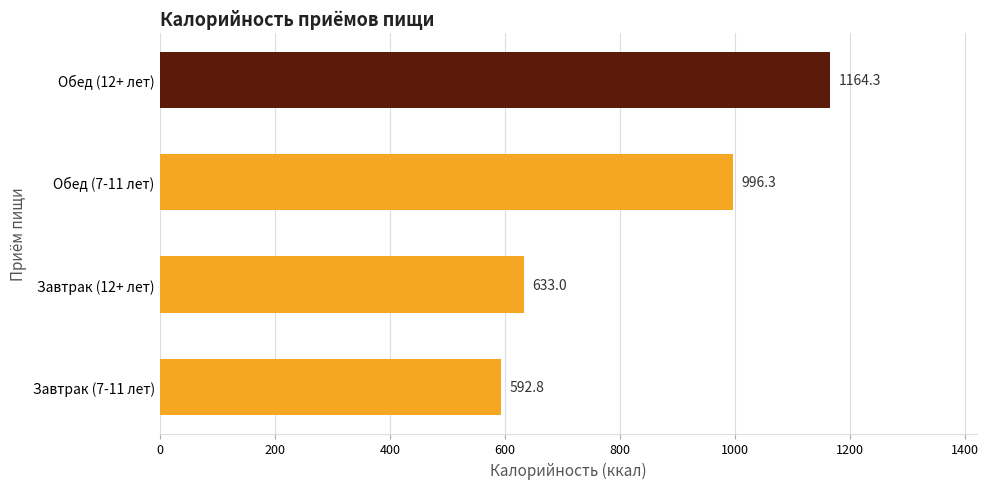

What is the change in value from Обед (7-11 лет) to Обед (12+ лет)?

+168.0